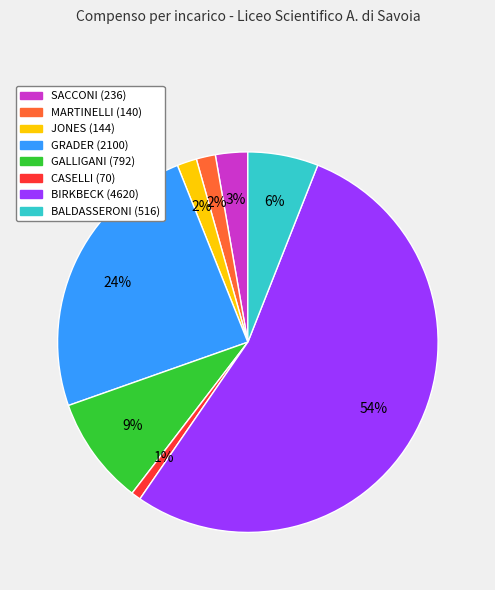

Do BIRKBECK (4620) and GALLIGANI (792) together represent more than half of the pie?

Yes